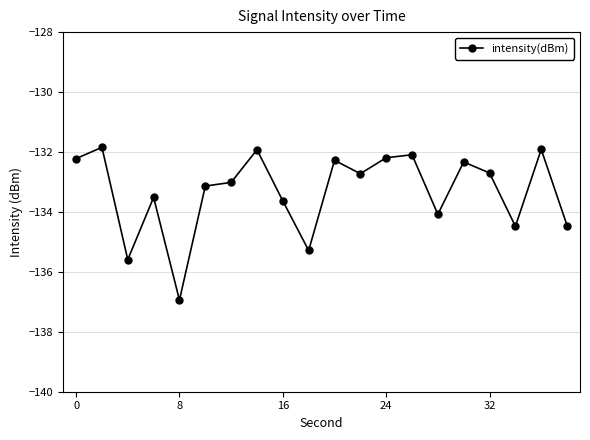

What is the minimum value shown in the chart?

-136.9